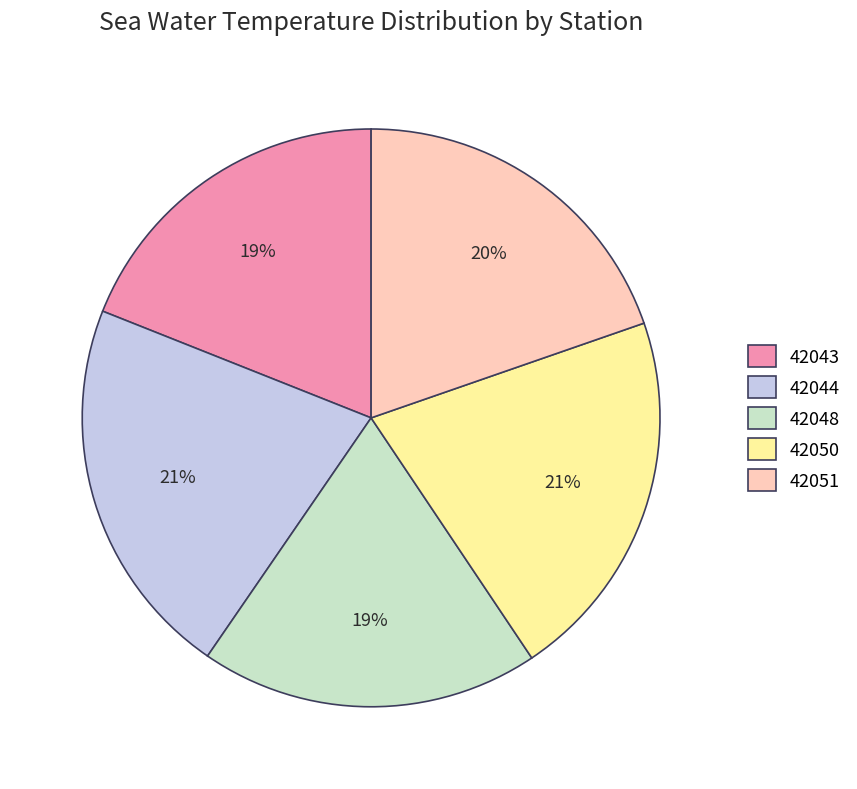

Is there a majority slice in this chart?

No